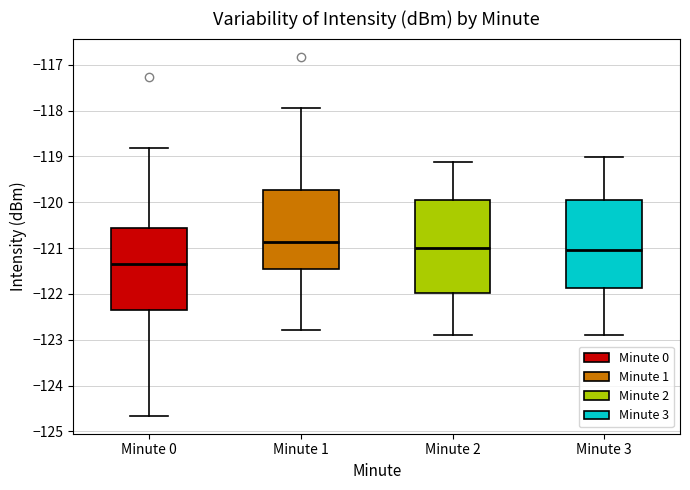

Which box has the lowest median line?

Minute 0